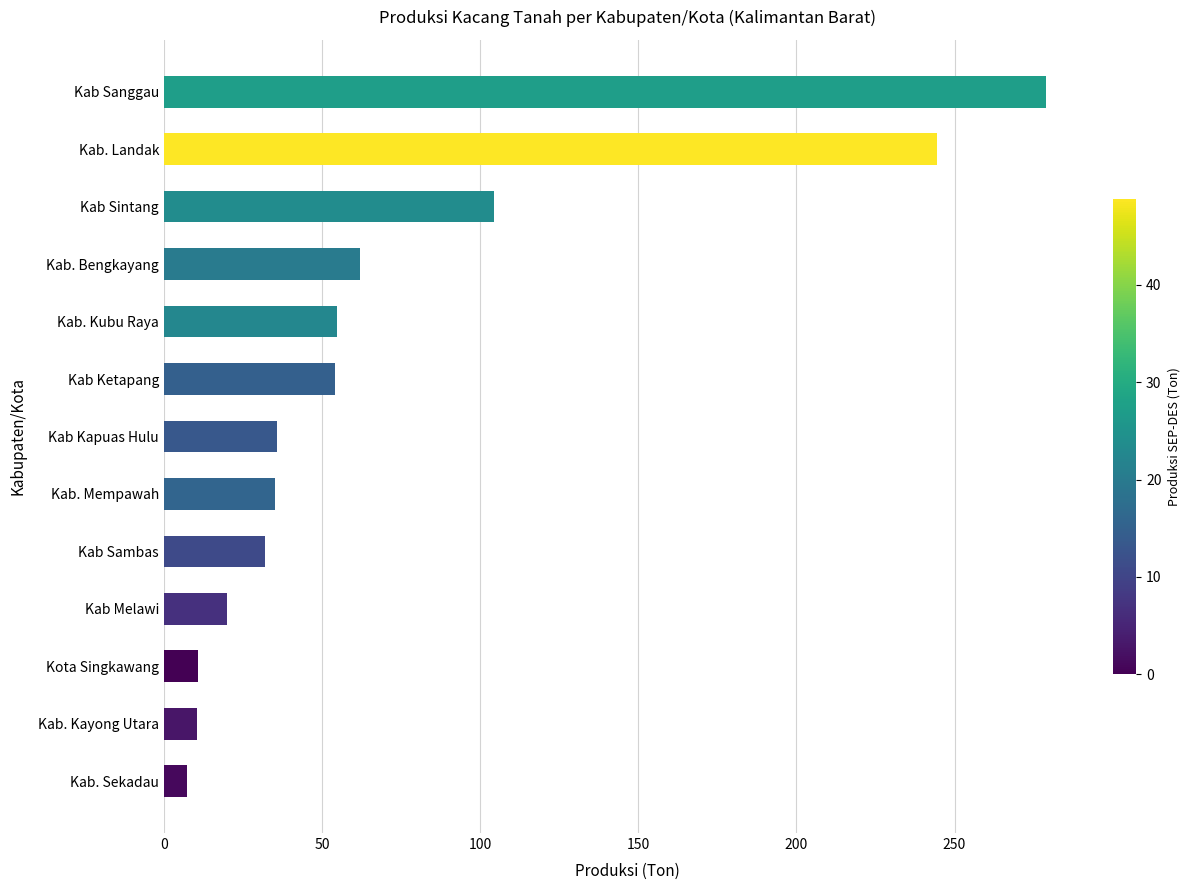

What is the change in value from Kab Ketapang to Kab. Bengkayang?

+7.8